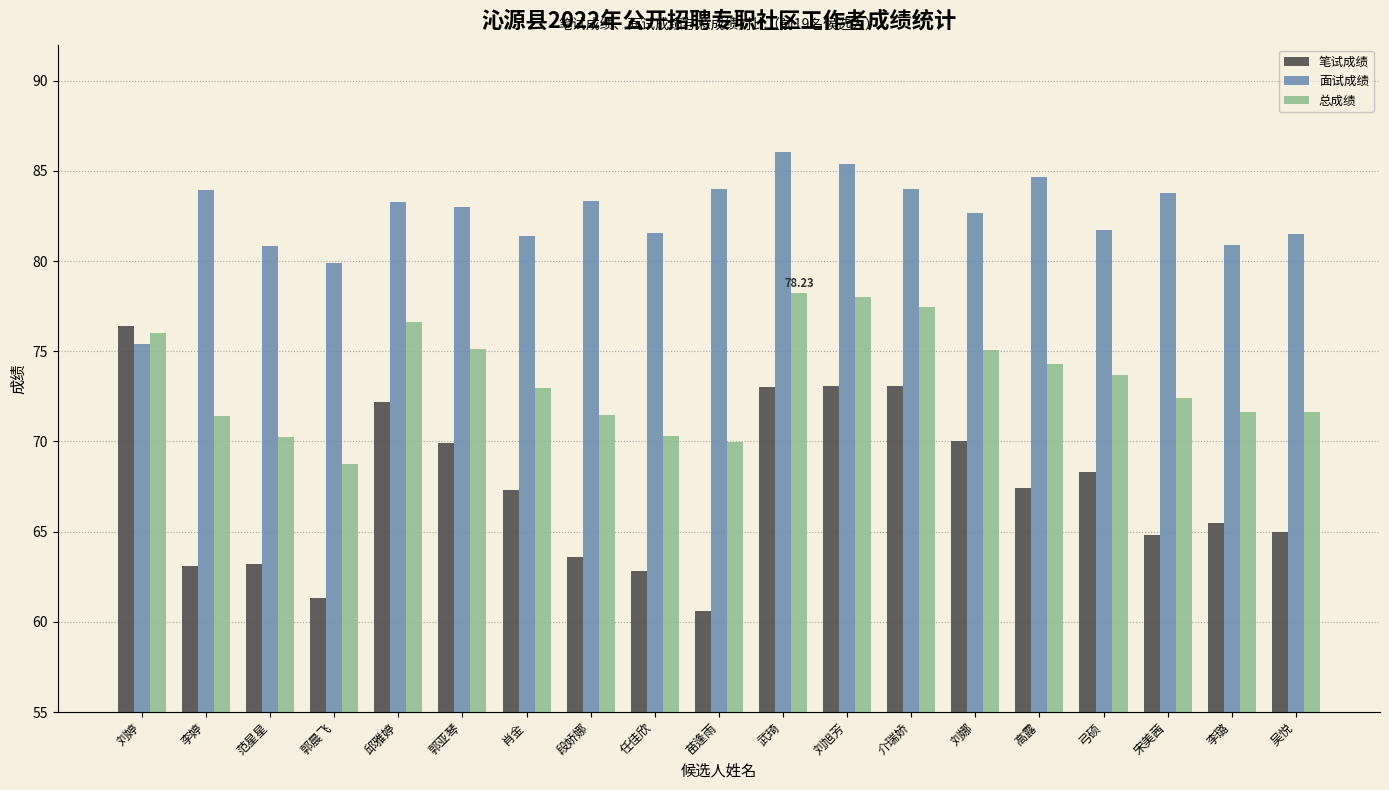

What is the label of the 15th bar from the left?

高露